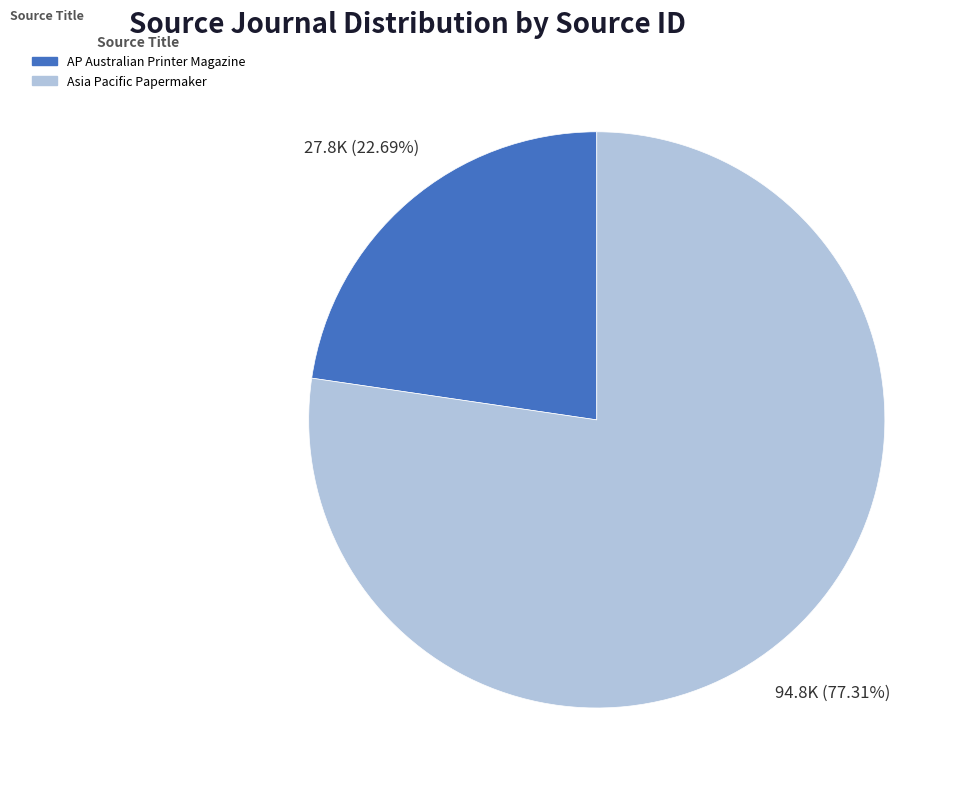

How much of the chart is everything except AP Australian Printer Magazine?

77.3%